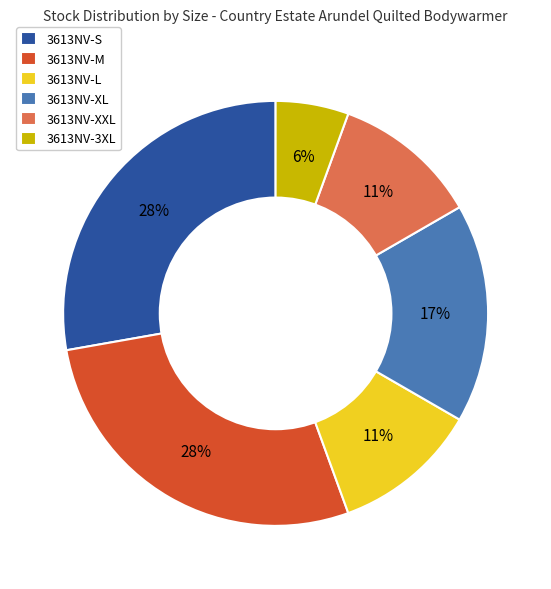

Count the number of slices in the pie.

6